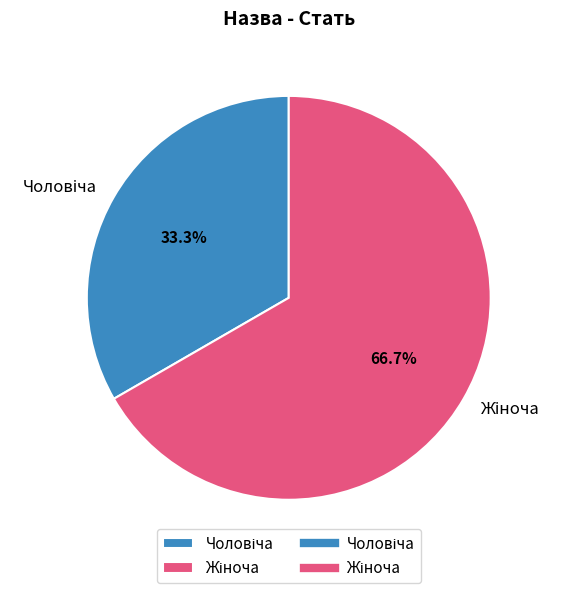

Does any single category account for the majority?

Yes